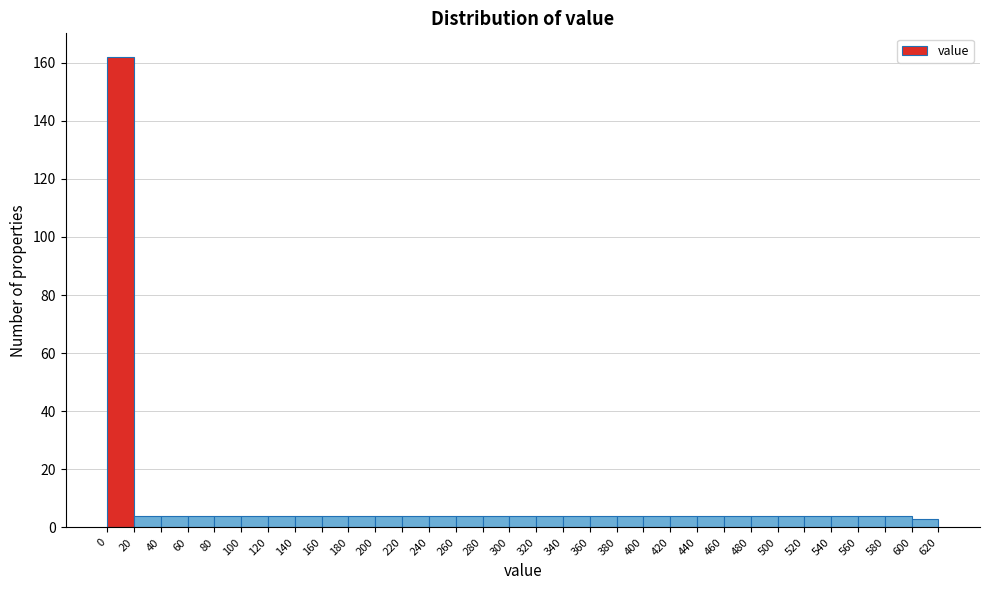

Reading left to right, list every bar in this chart as the range it spans on the x-axis followed by its height. The values are not printed on the chart, so give them approximately, as read against the axis.

0 to 20: 162
20 to 40: 4
40 to 60: 4
60 to 80: 4
80 to 100: 4
100 to 120: 4
120 to 140: 4
140 to 160: 4
160 to 180: 4
180 to 200: 4
200 to 220: 4
220 to 240: 4
240 to 260: 4
260 to 280: 4
280 to 300: 4
300 to 320: 4
320 to 340: 4
340 to 360: 4
360 to 380: 4
380 to 400: 4
400 to 420: 4
420 to 440: 4
440 to 460: 4
460 to 480: 4
480 to 500: 4
500 to 520: 4
520 to 540: 4
540 to 560: 4
560 to 580: 4
580 to 600: 4
600 to 620: 4